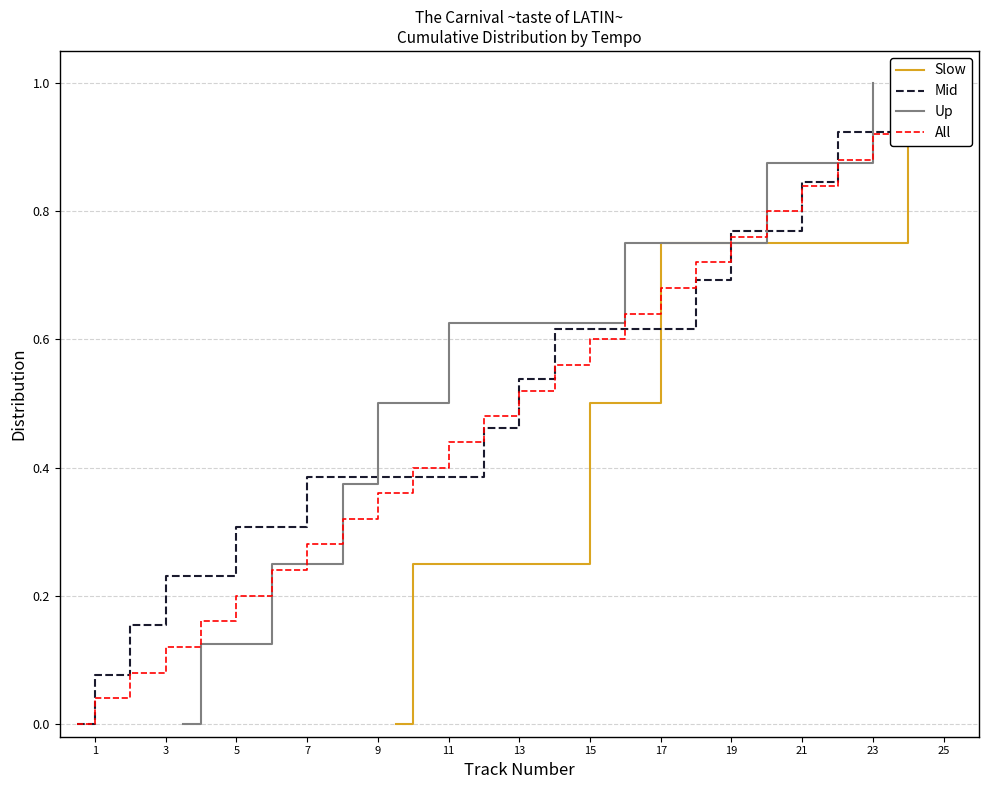

What is the maximum value for Up?

1.0